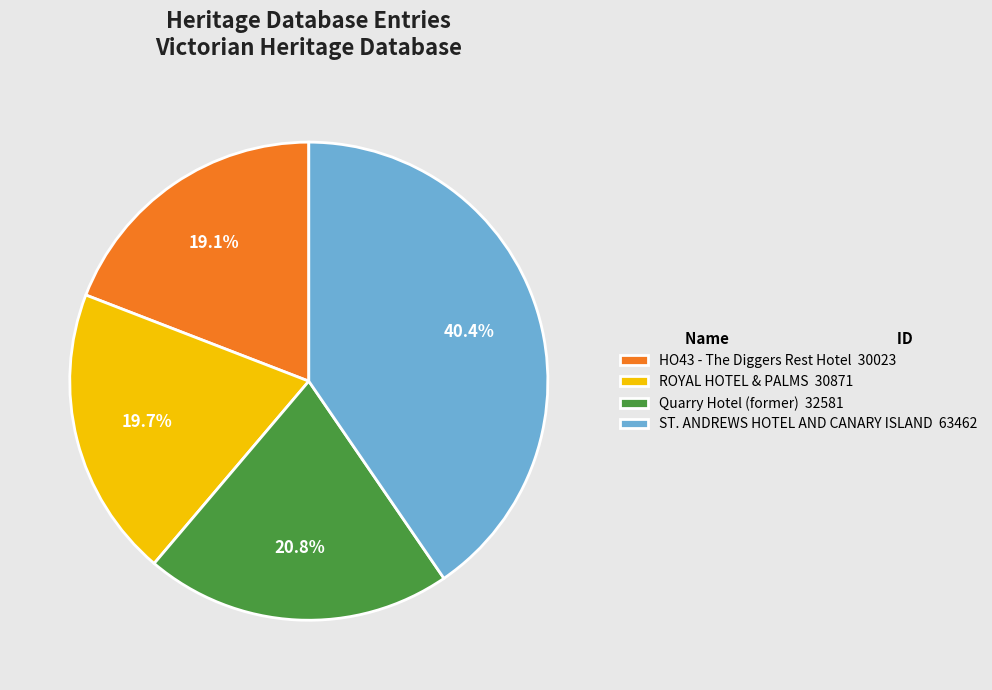

Count the number of slices in the pie.

4